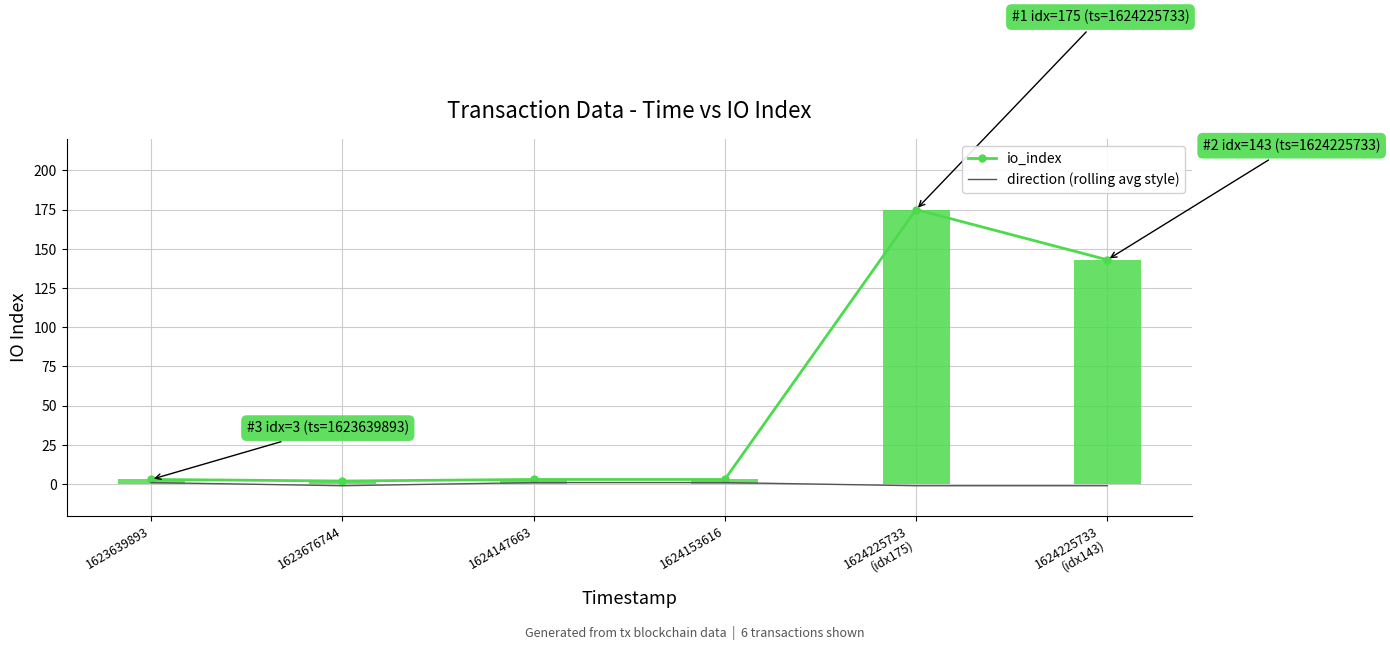

True or false: direction (rolling avg style) has a value of 2 at 1624147663.

False